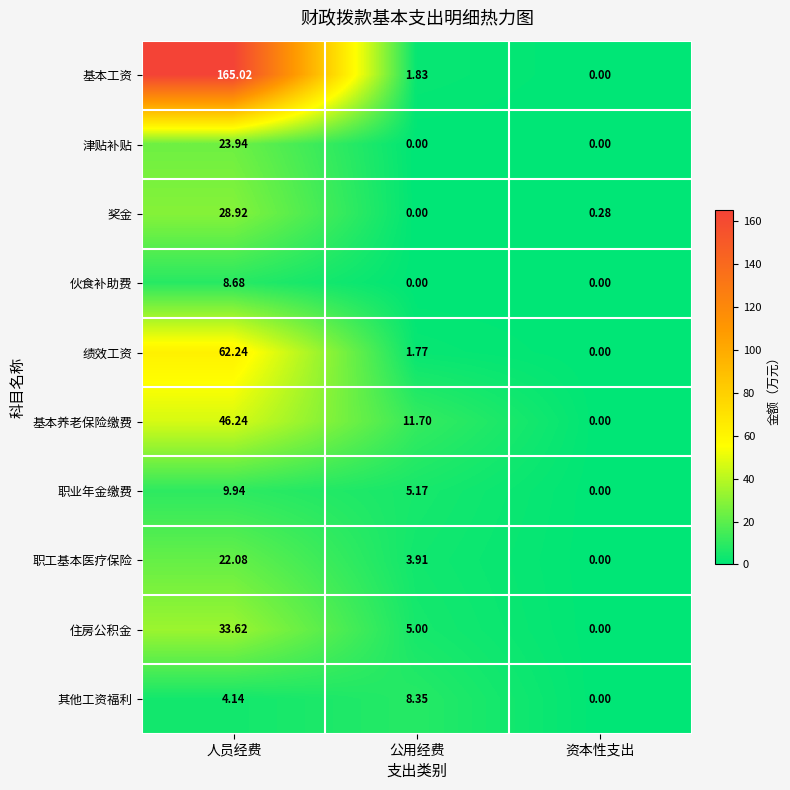

Which series has the largest total across all categories?

基本工资